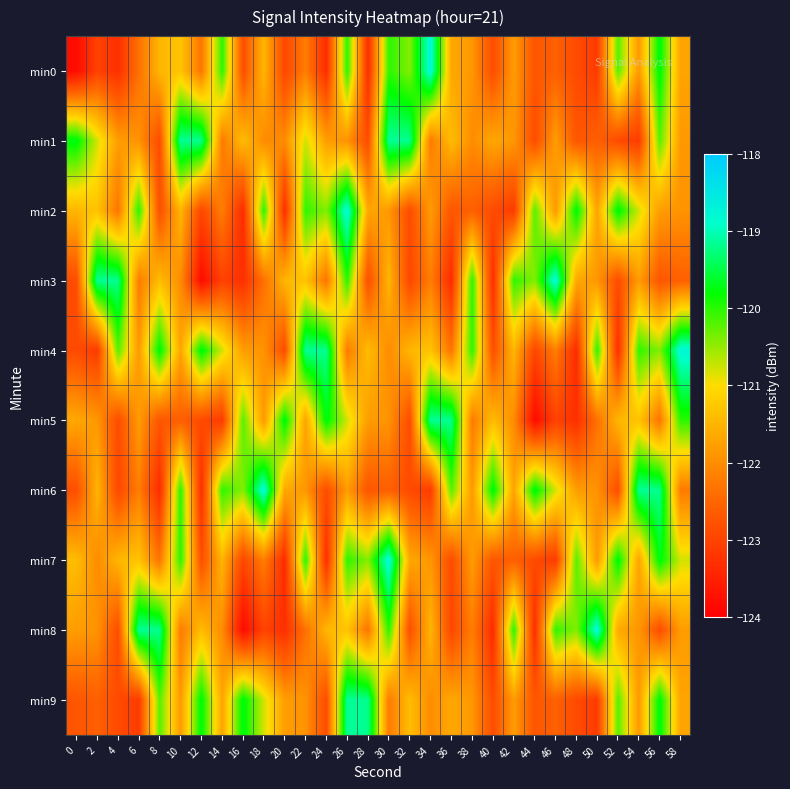

Which series has the largest range (max minus min)?

min0